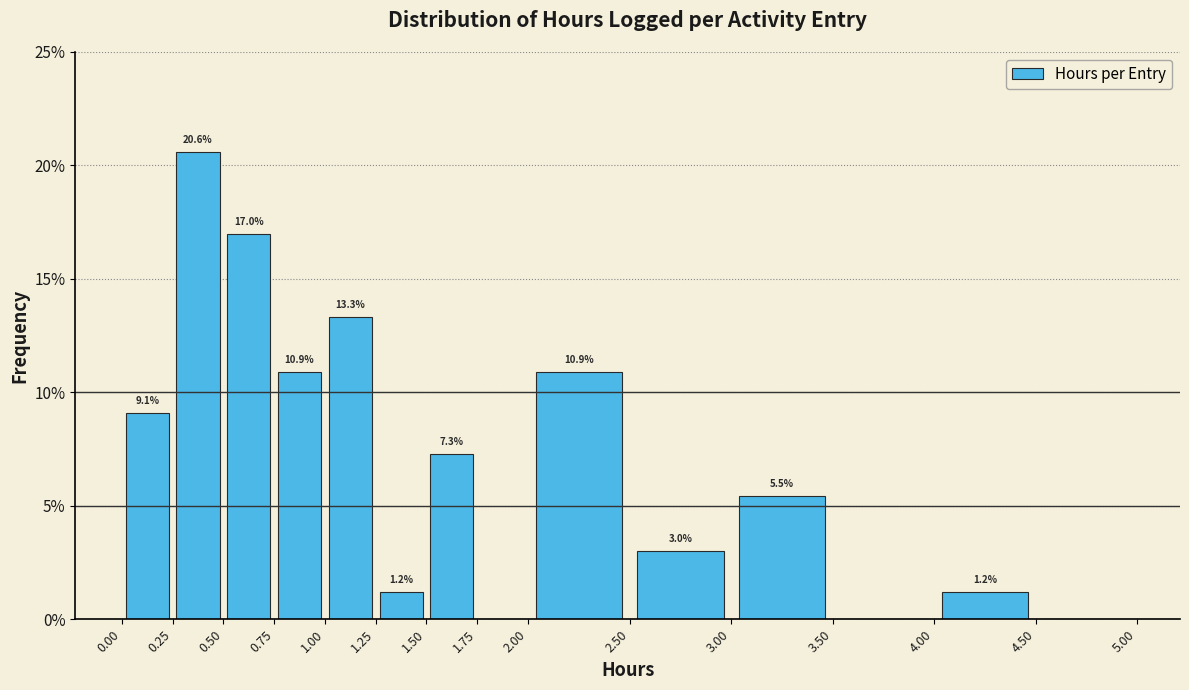

Which range on the x-axis has the tallest bar?

0.25 to 0.50